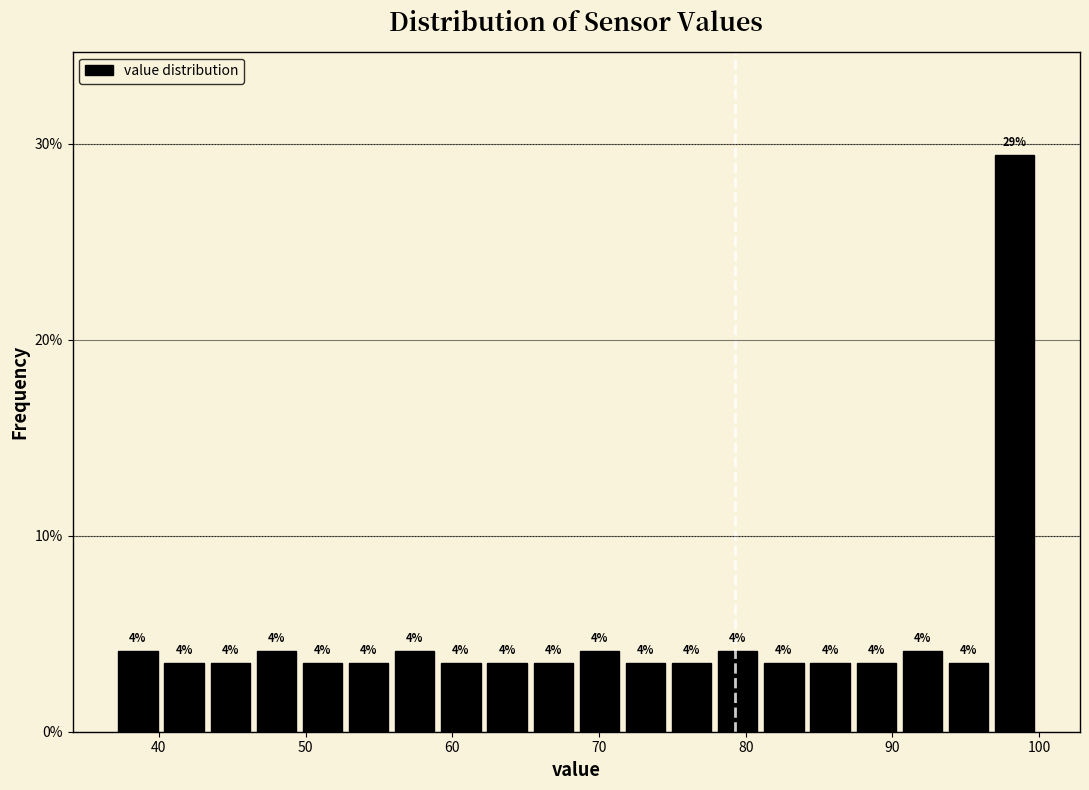

Read against the x-axis, roughly where is the centre of the tallest bar?

98